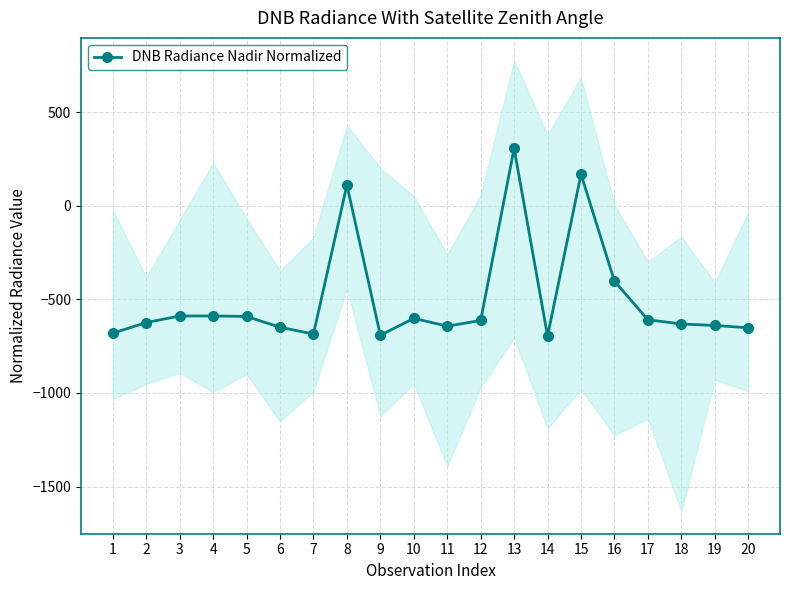

How many series are shown in this chart?

1